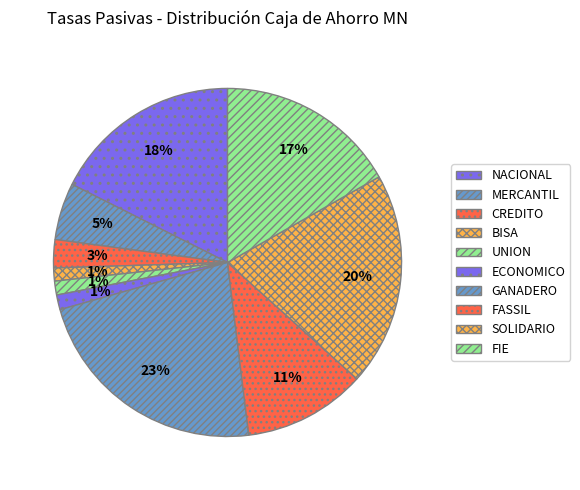

How many segments does this pie chart have?

10